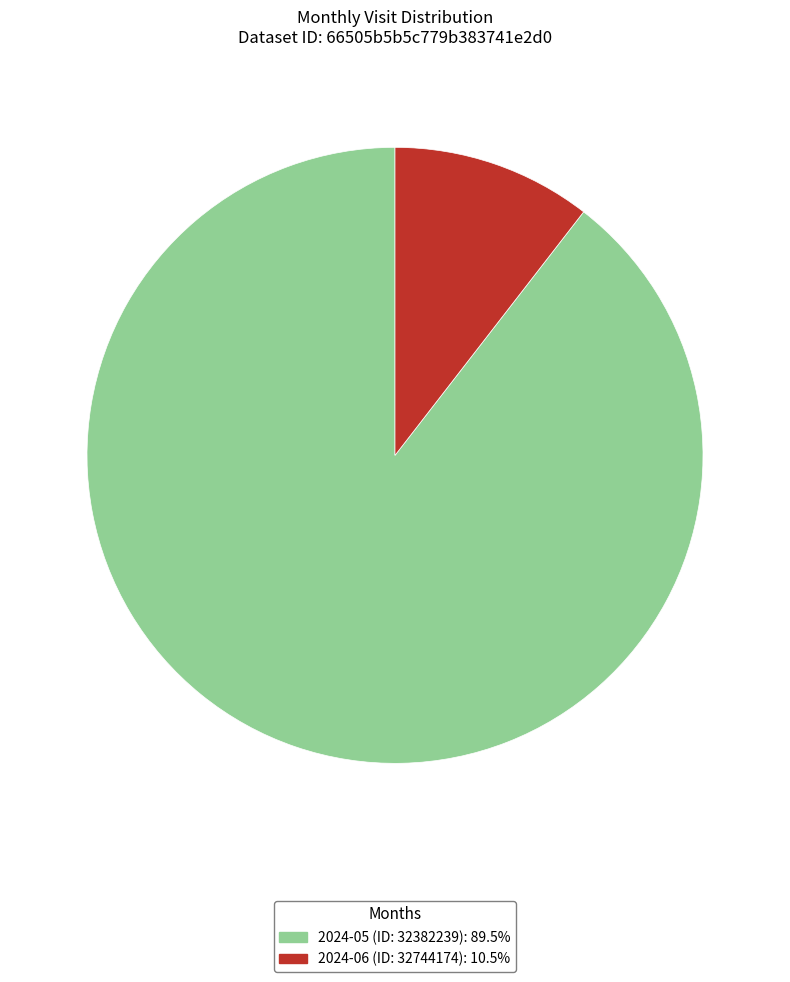

Which has a higher value, 2024-06 (ID: 32744174) or 2024-05 (ID: 32382239)?

2024-05 (ID: 32382239)